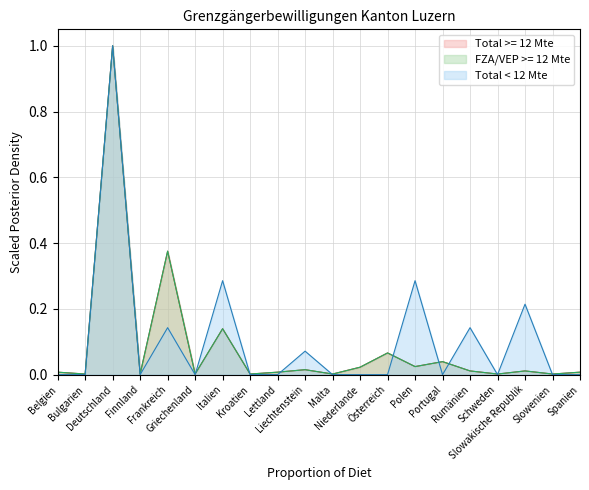

Rank the series by their maximum value, from lowest to highest.

Total >= 12 Mte, FZA/VEP >= 12 Mte, Total < 12 Mte